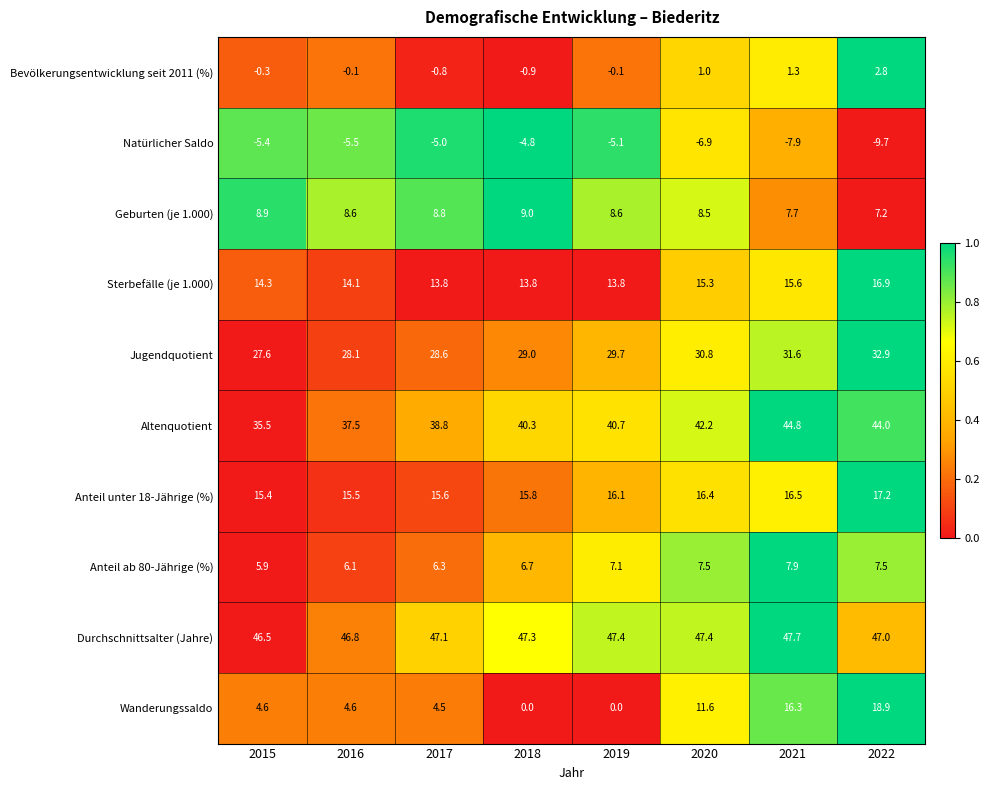

Which series has the largest total across all categories?

Durchschnittsalter (Jahre)